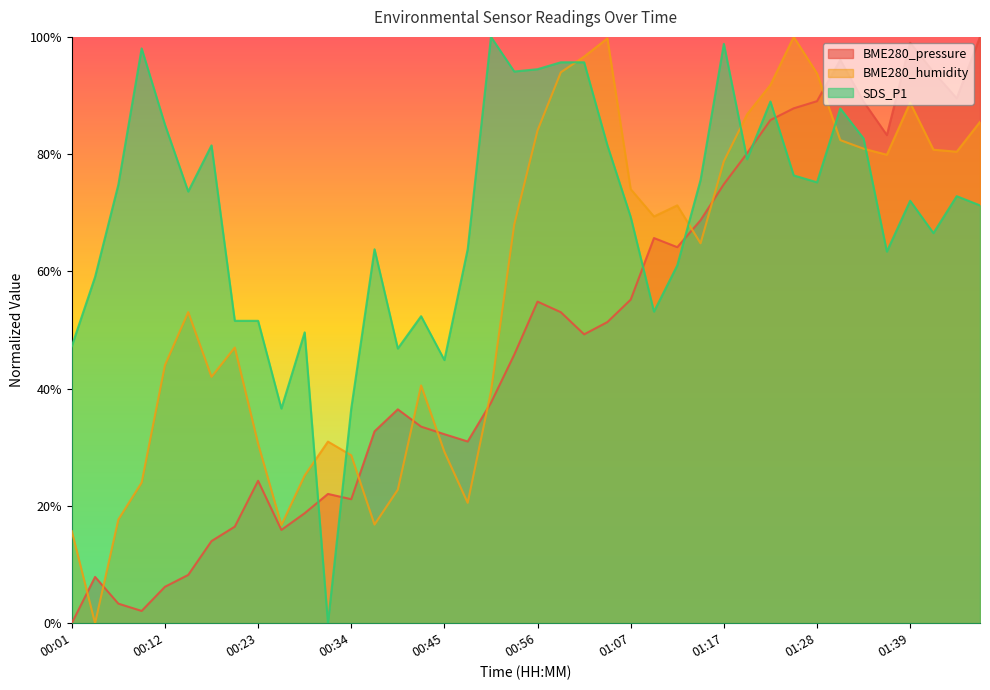

How many positive values does the BME280_pressure series have?

39